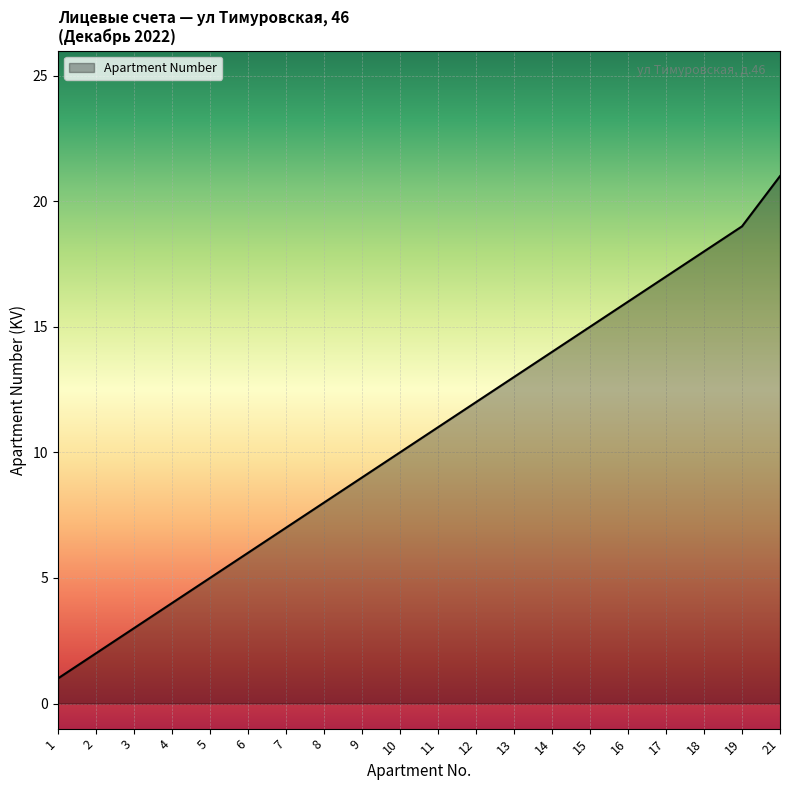

What is the difference between the second highest and minimum values?

18